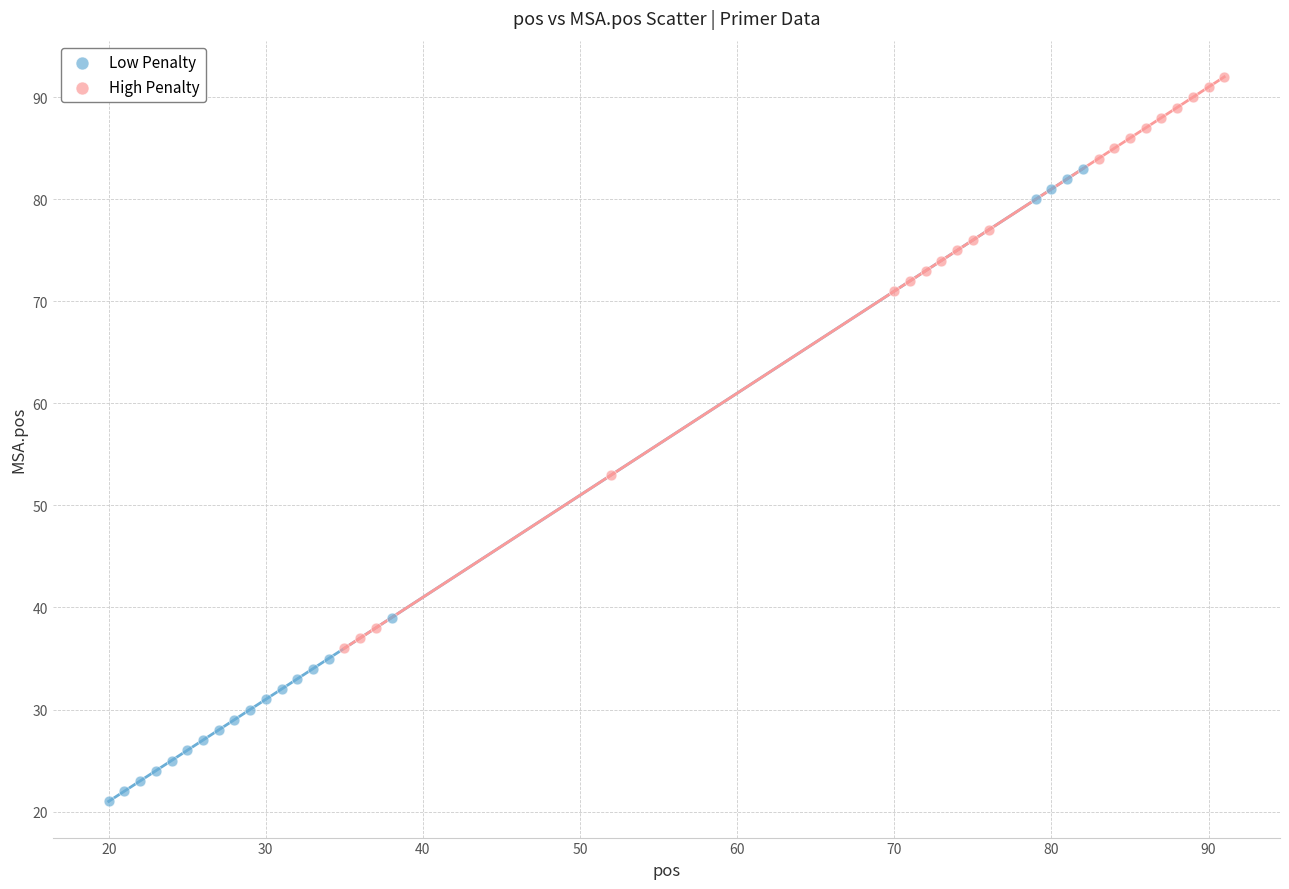

Which series has the widest spread of Y values?

Low Penalty